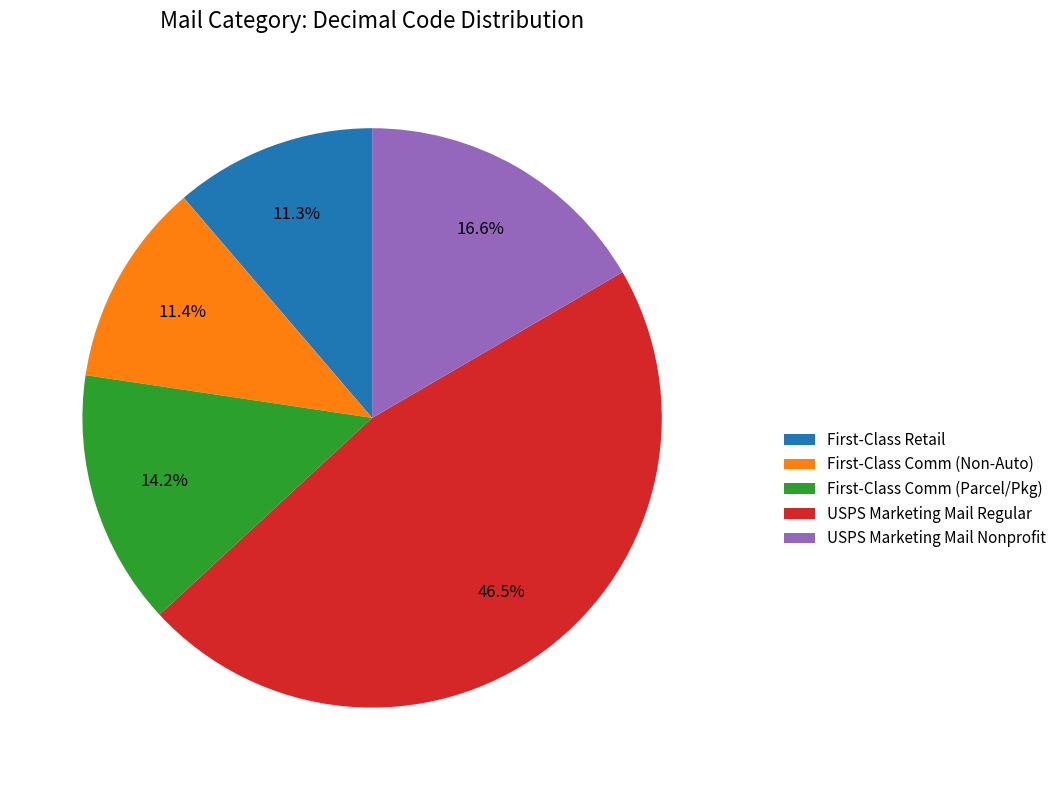

How many segments does this pie chart have?

5